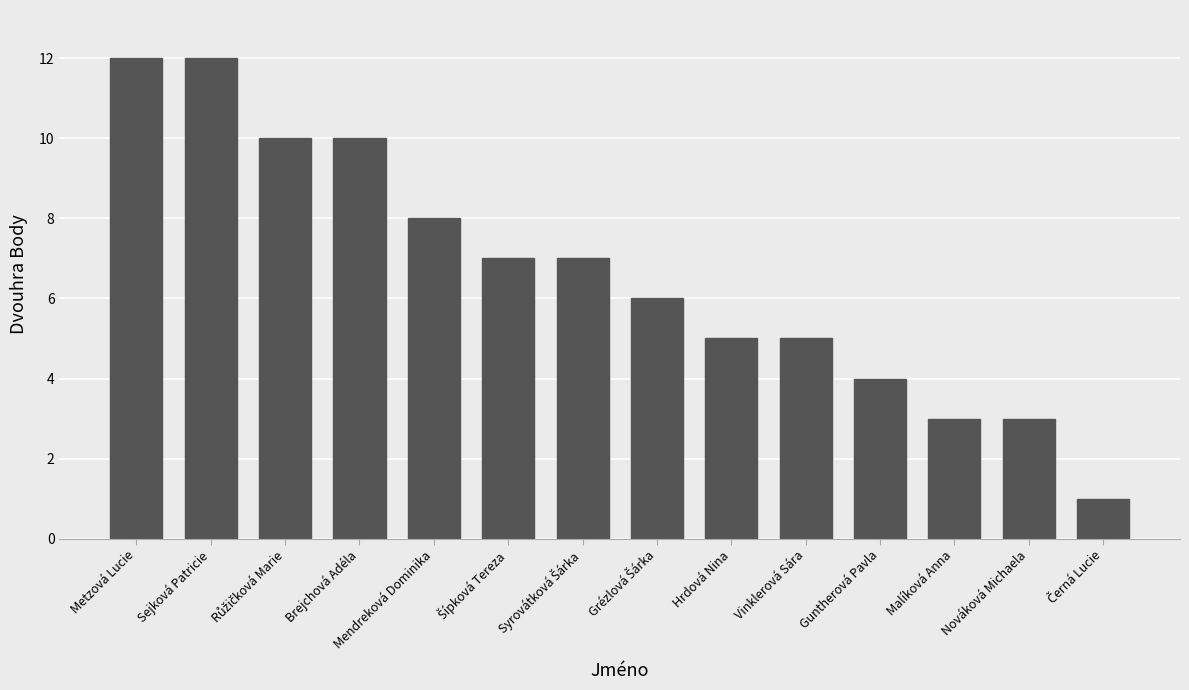

Between Sejková Patricie and Vinklerová Sára, which is larger?

Sejková Patricie